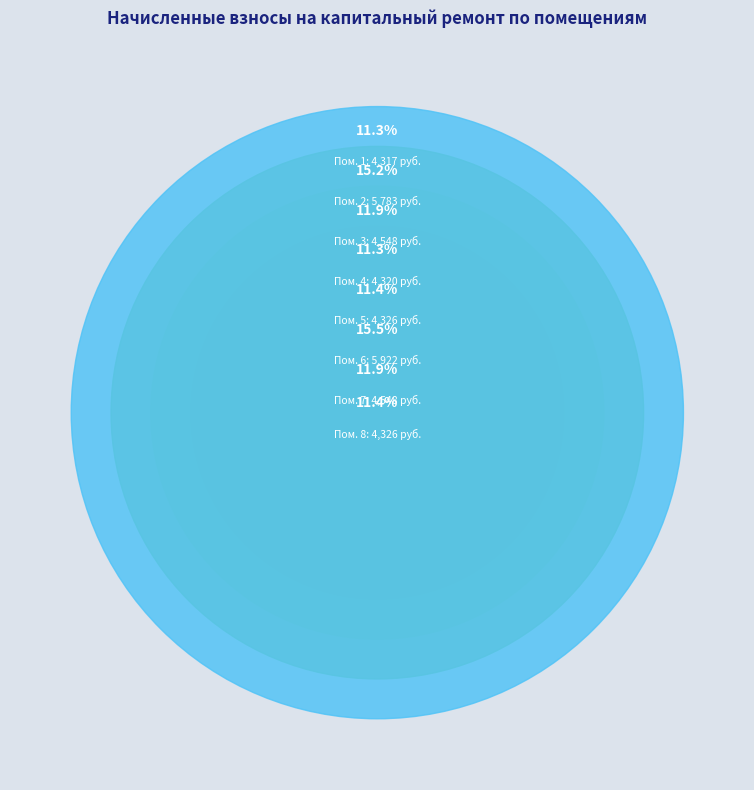

Which slice is the largest?

6